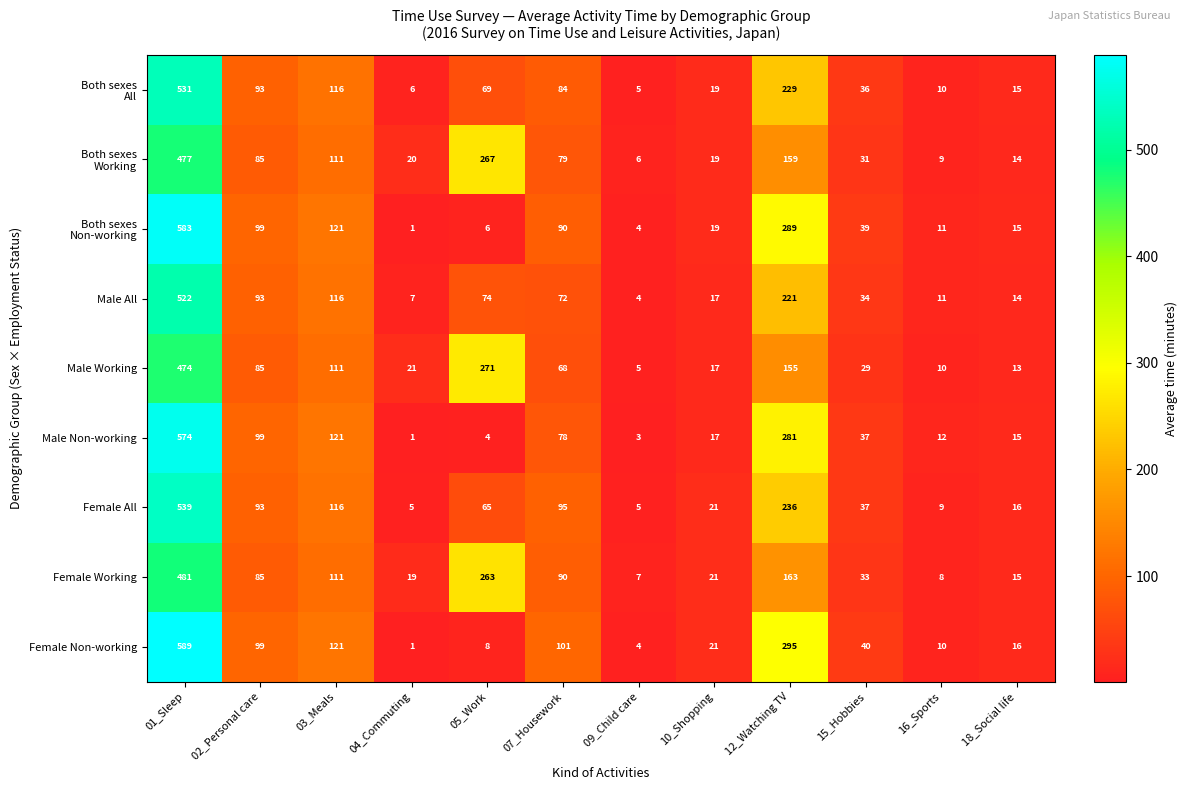

What is the total value across all series at 03_Meals?

1044